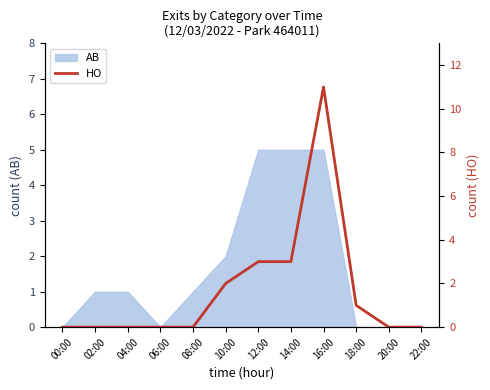

The chart shows a value of 4 at 22:00. True or false?

False